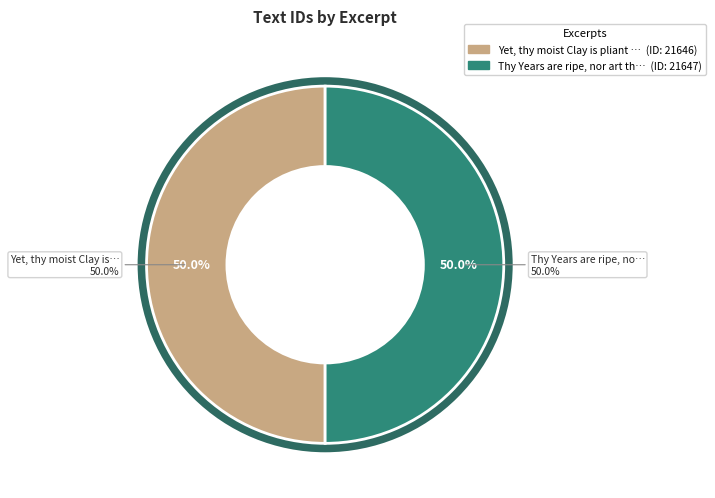

Is it true that Thy Years are ripe, nor art thou yet to is 65% of the pie?

False